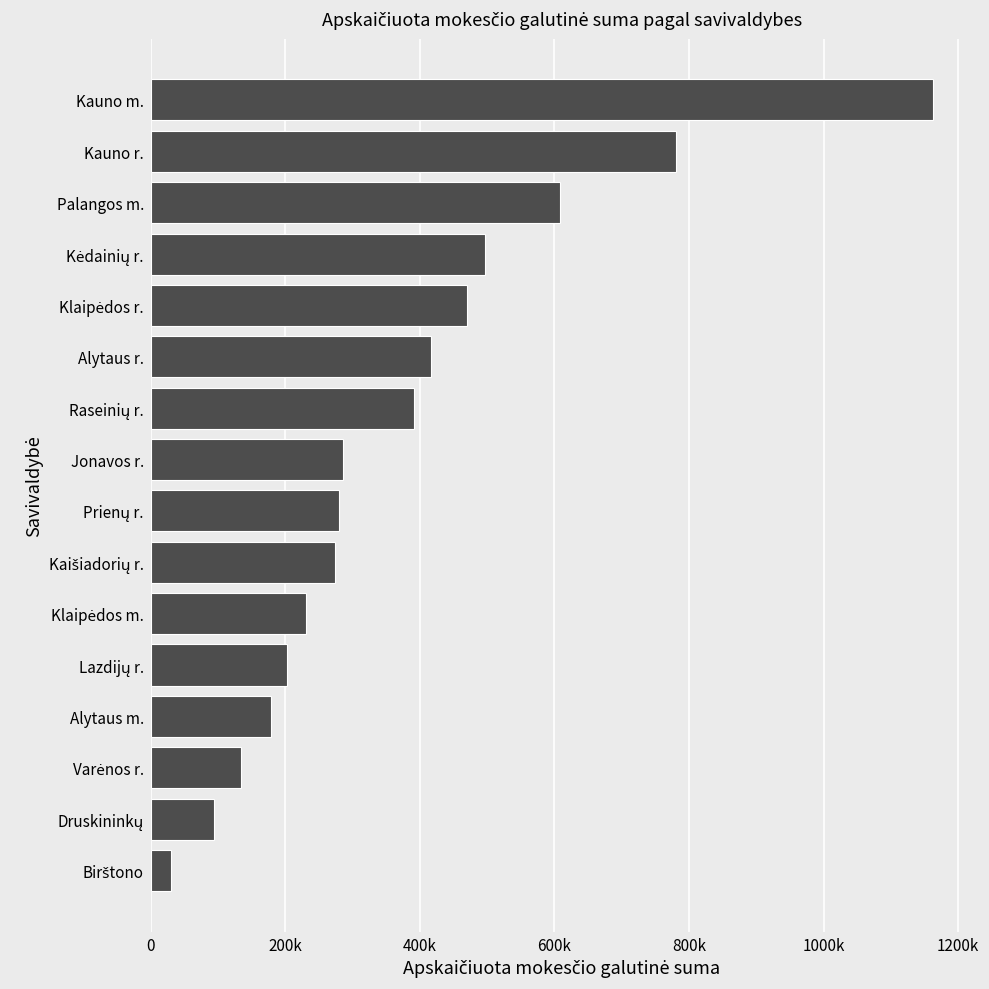

Are the bars horizontal?

Yes